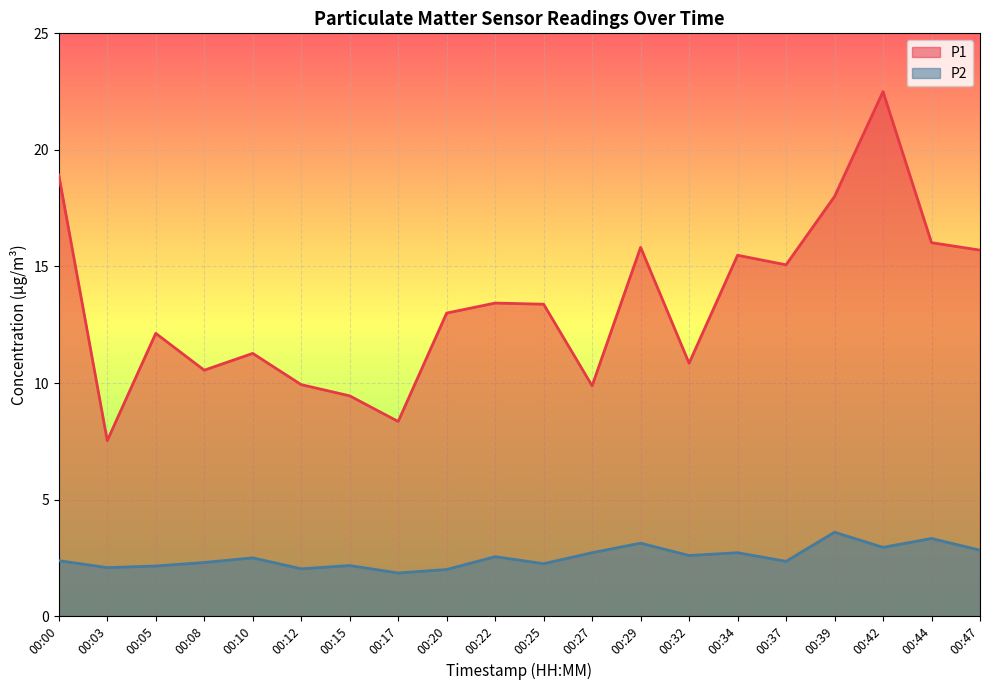

How many categories are shown in the chart?

20